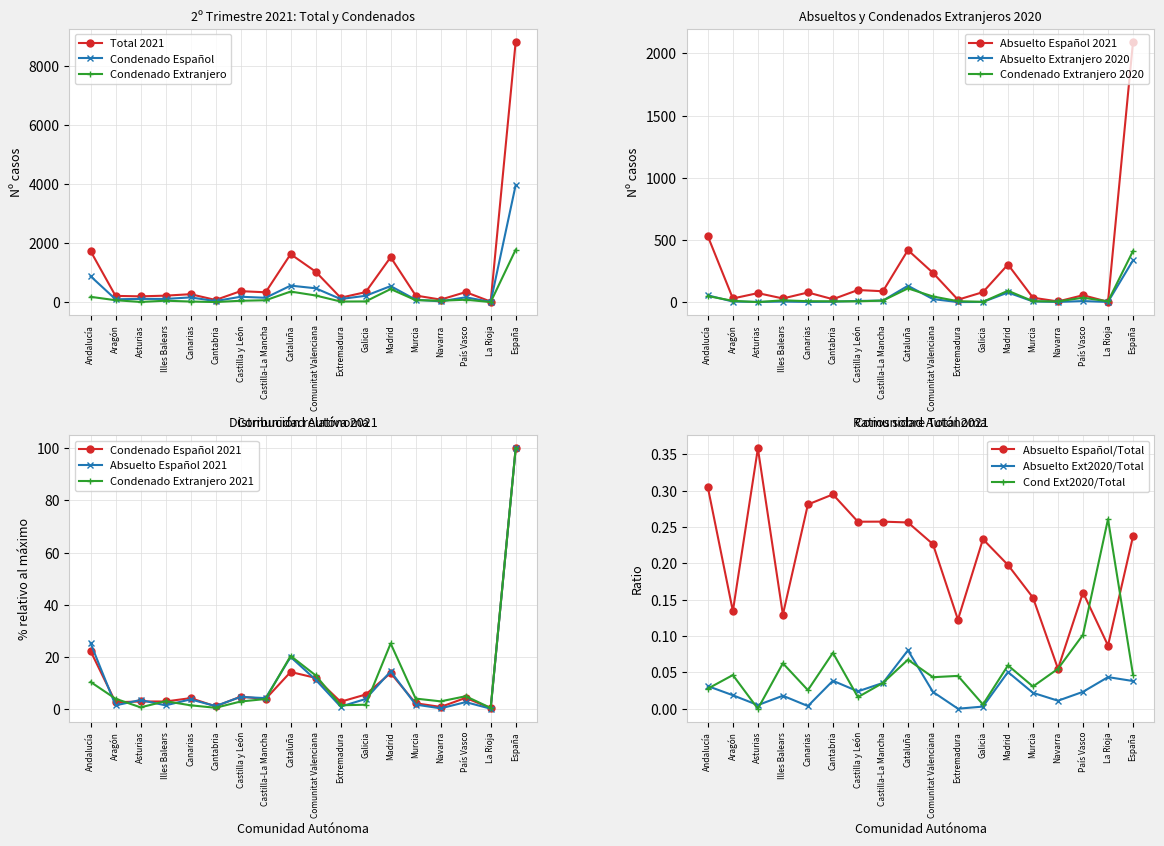

Is the value of Absuelto Extranjero 2020 at Madrid greater than the value of Total 2021 at Andalucía?

No